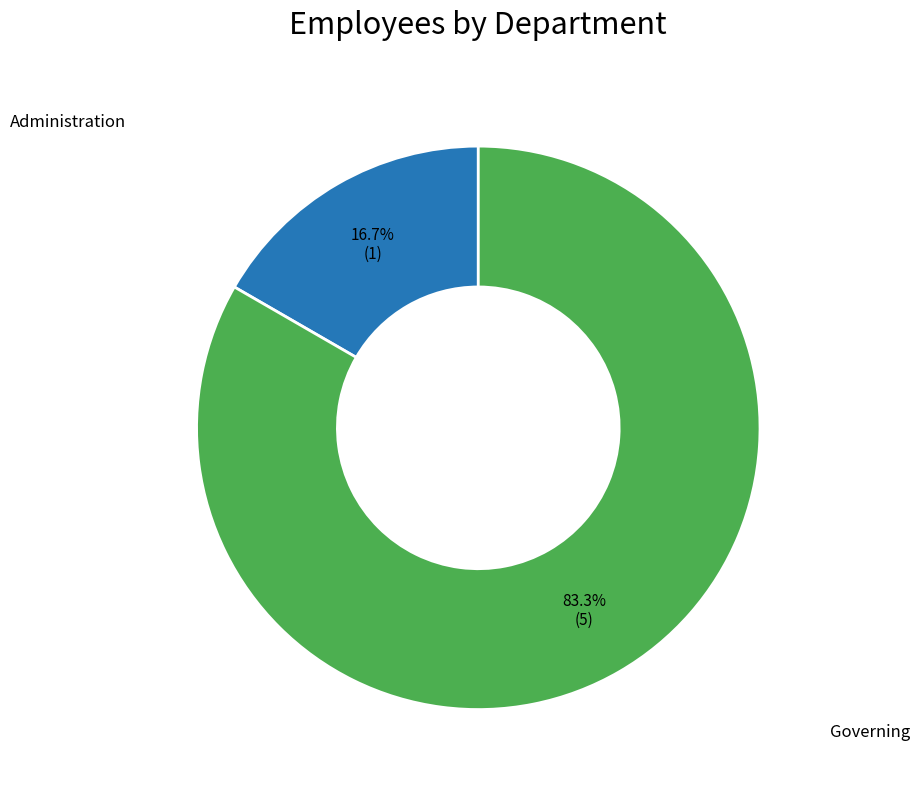

Count the number of slices in the pie.

2